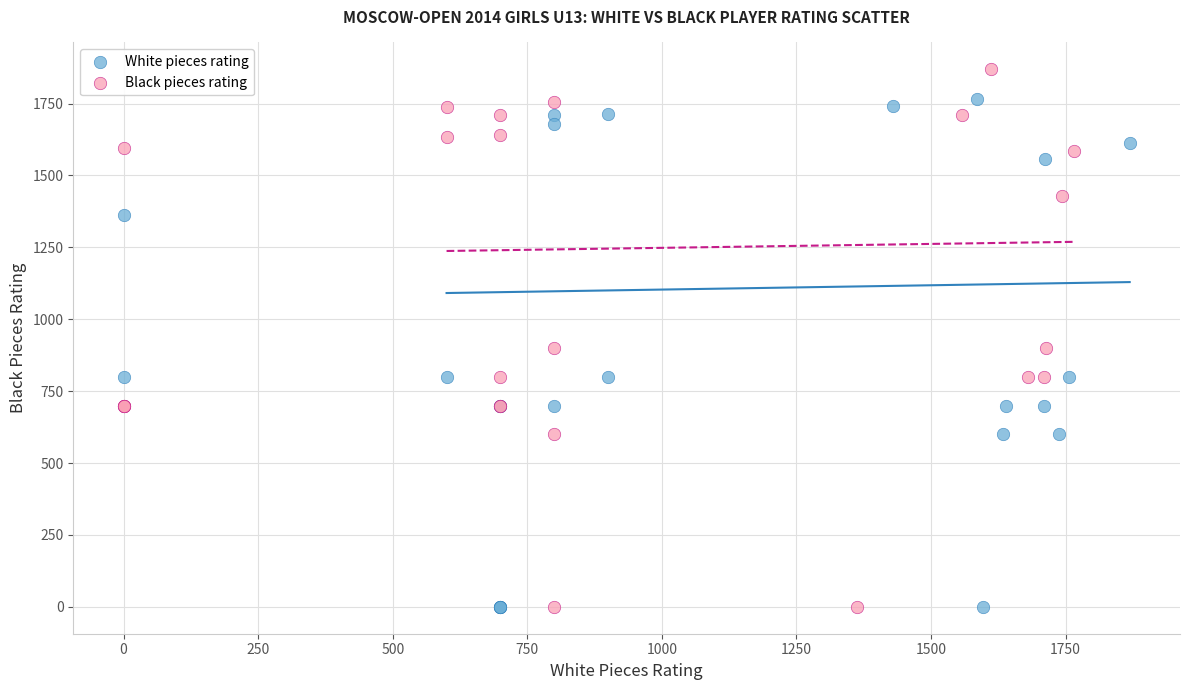

Which series contains the highest Y value?

Black pieces rating